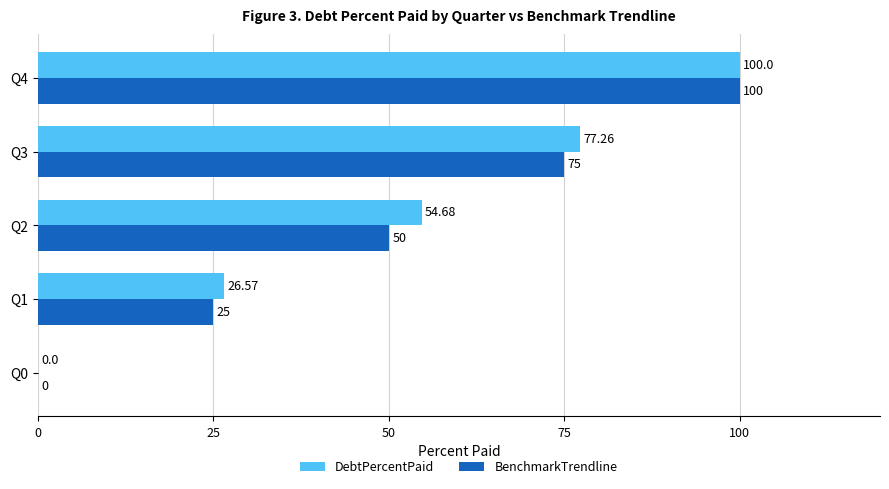

Which series changed the most between Q0 and Q3?

DebtPercentPaid